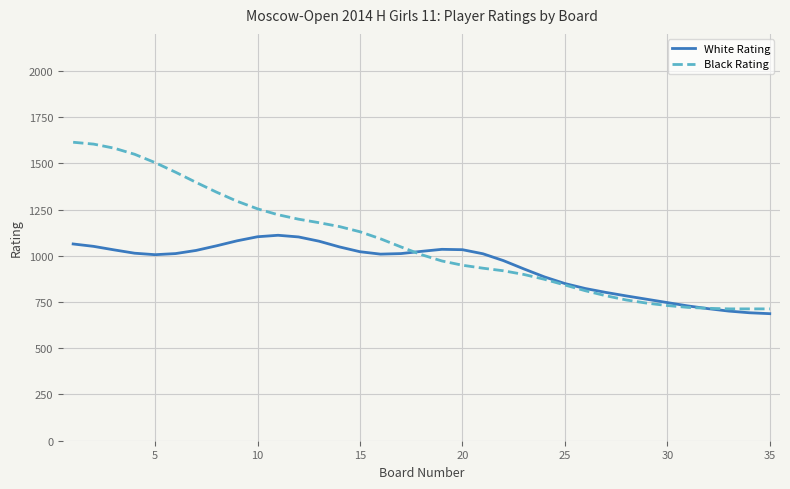

List the series in order of their overall mean, lowest first.

White Rating, Black Rating